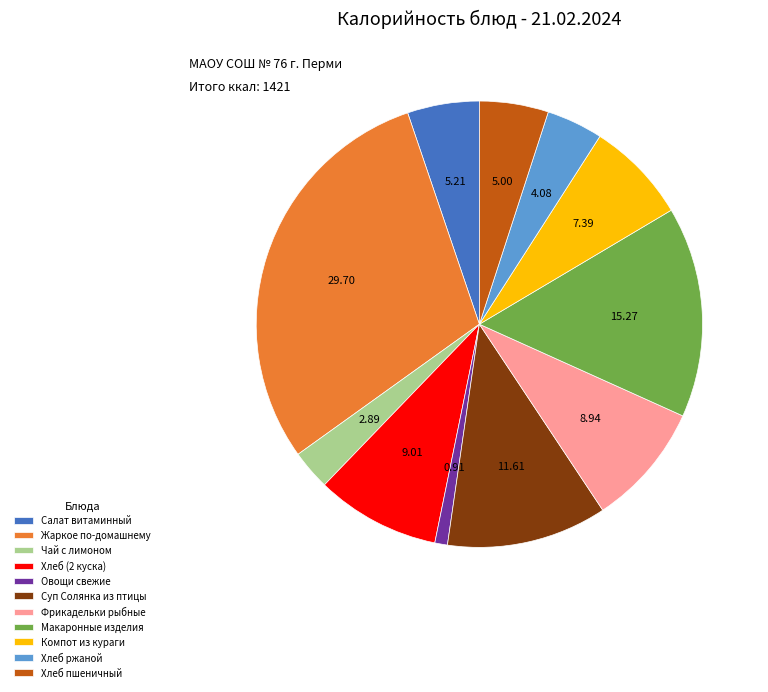

Is there a majority slice in this chart?

No